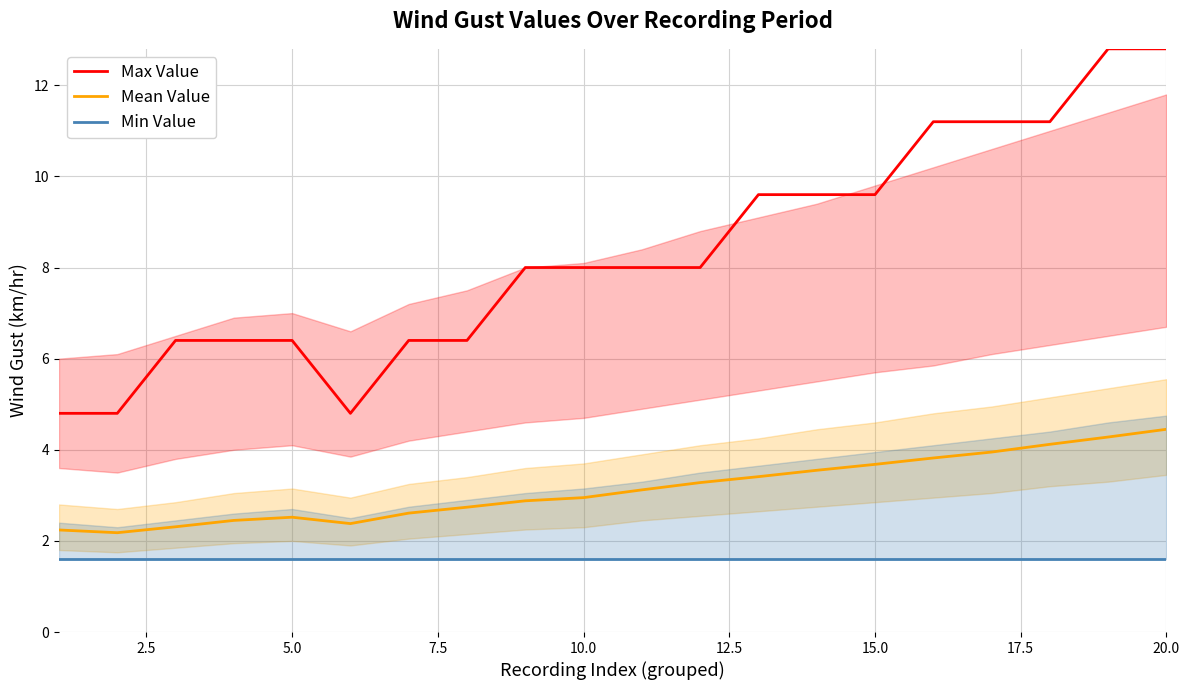

What is the maximum value for Mean Value?

4.5